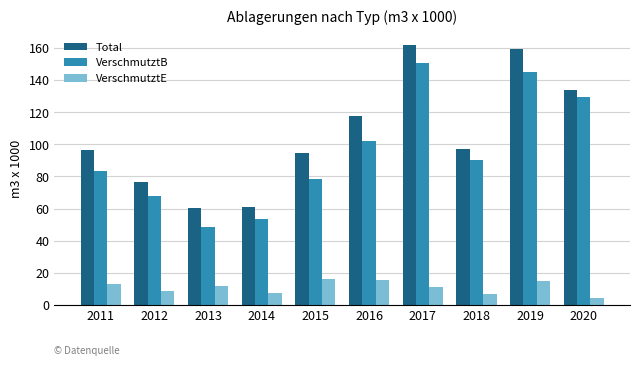

Where is VerschmutztB nearest to the value 99?

2016